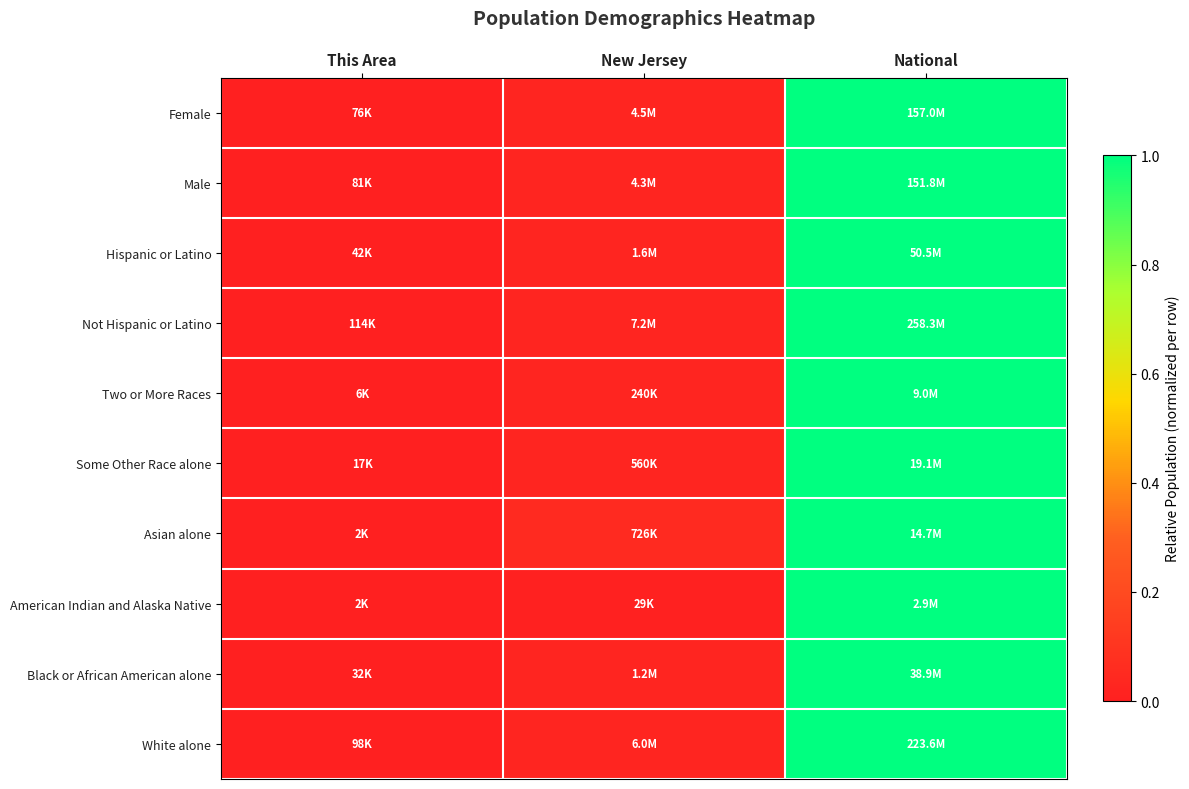

Reading left to right, what are all the values shown in this chart?

White alone: This Area=0.0	New Jersey=0.0	National=1.0
Black or African American alone: This Area=0.0	New Jersey=0.0	National=1.0
American Indian and Alaska Native: This Area=0.0	New Jersey=0.0	National=1.0
Asian alone: This Area=0.0	New Jersey=0.0	National=1.0
Some Other Race alone: This Area=0.0	New Jersey=0.0	National=1.0
Two or More Races: This Area=0.0	New Jersey=0.0	National=1.0
Not Hispanic or Latino: This Area=0.0	New Jersey=0.0	National=1.0
Hispanic or Latino: This Area=0.0	New Jersey=0.0	National=1.0
Male: This Area=0.0	New Jersey=0.0	National=1.0
Female: This Area=0.0	New Jersey=0.0	National=1.0